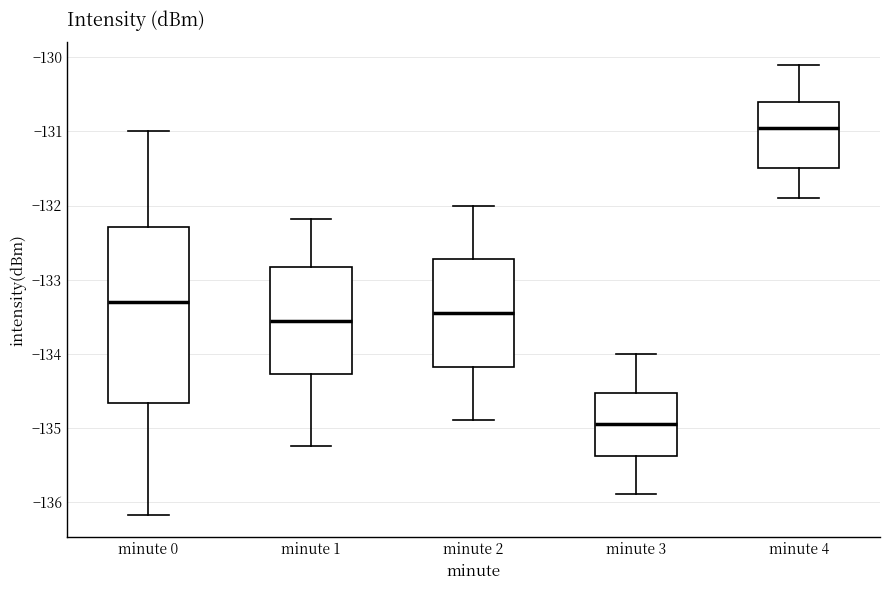

Reading left to right, read every box against the y-axis: the position of its median line, the range the box covers, and the ends of its whiskers. The values are not printed on the chart, so give them approximately, as read against the axis.

minute 0: median -133.3, box -134.7 to -132.3, whiskers -136.2 to -131.0
minute 1: median -133.6, box -134.3 to -132.8, whiskers -135.2 to -132.2
minute 2: median -133.4, box -134.2 to -132.7, whiskers -134.9 to -132.0
minute 3: median -134.9, box -135.4 to -134.5, whiskers -135.9 to -134.0
minute 4: median -130.9, box -131.5 to -130.6, whiskers -131.9 to -130.1